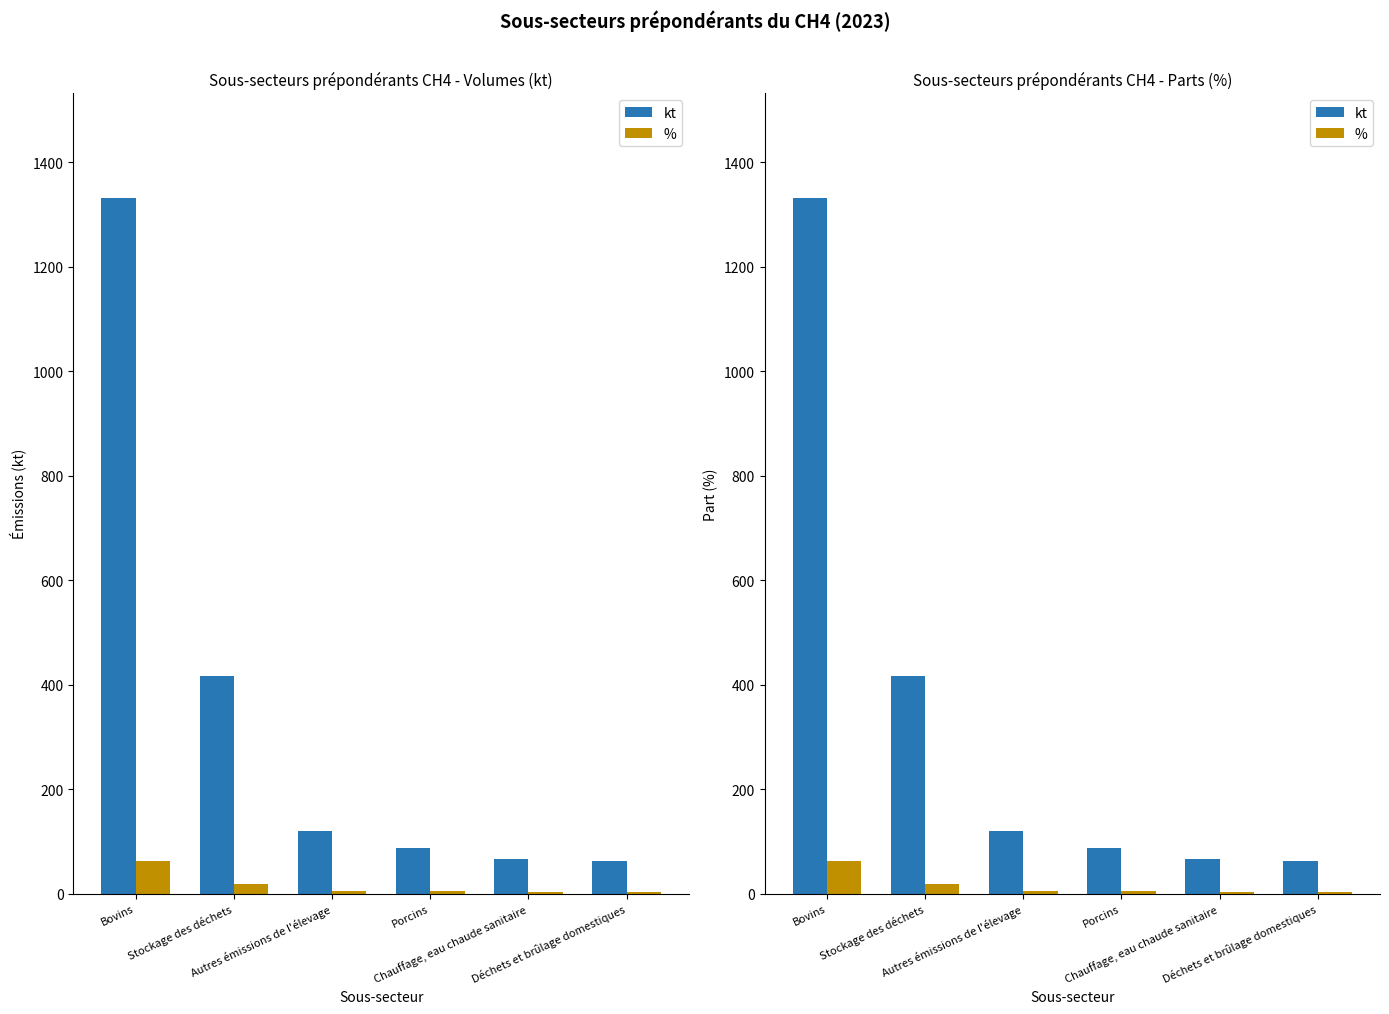

What position from the left is Déchets et brûlage domestiques?

6